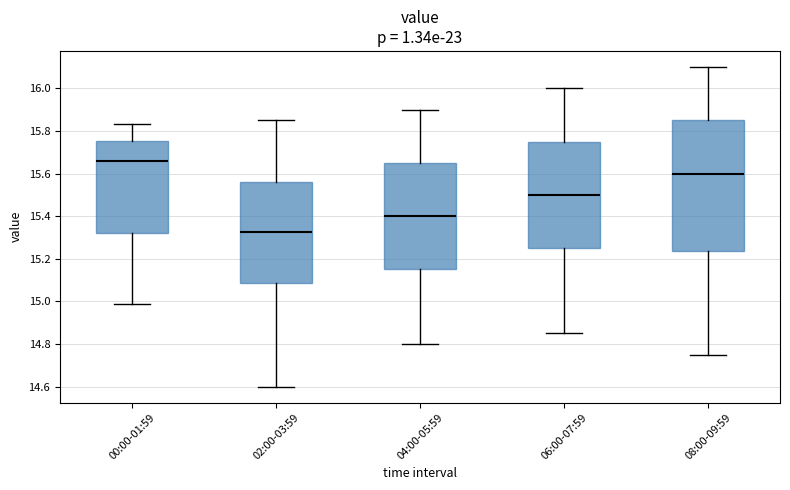

Comparing the boxes themselves (not the whiskers), which one is the tallest?

08:00-09:59